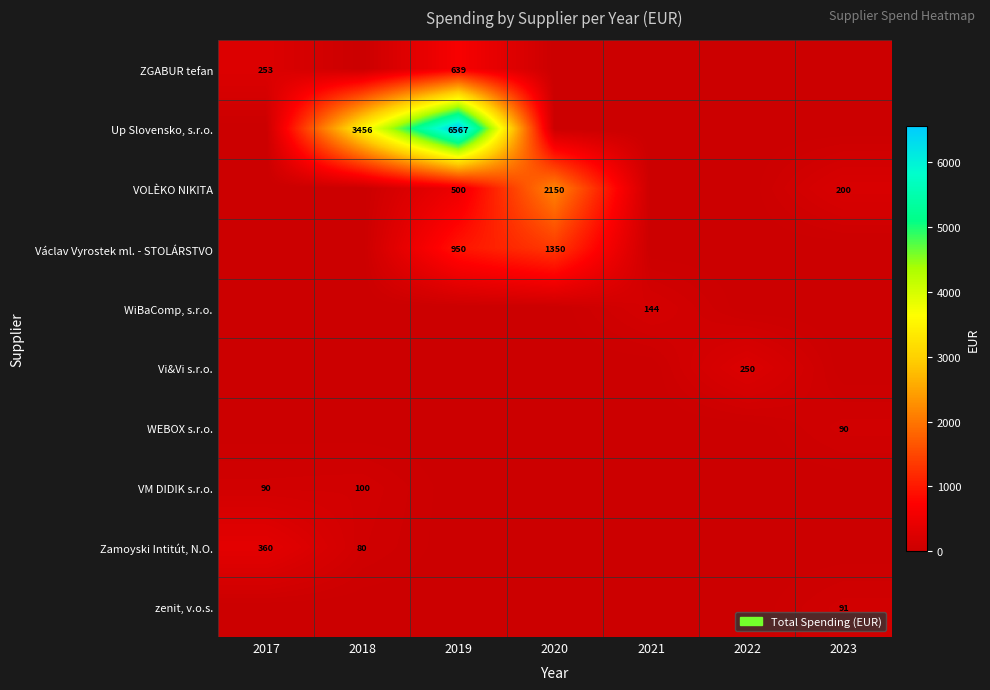

What is the average value of the Vi&Vi s.r.o. series?

35.7